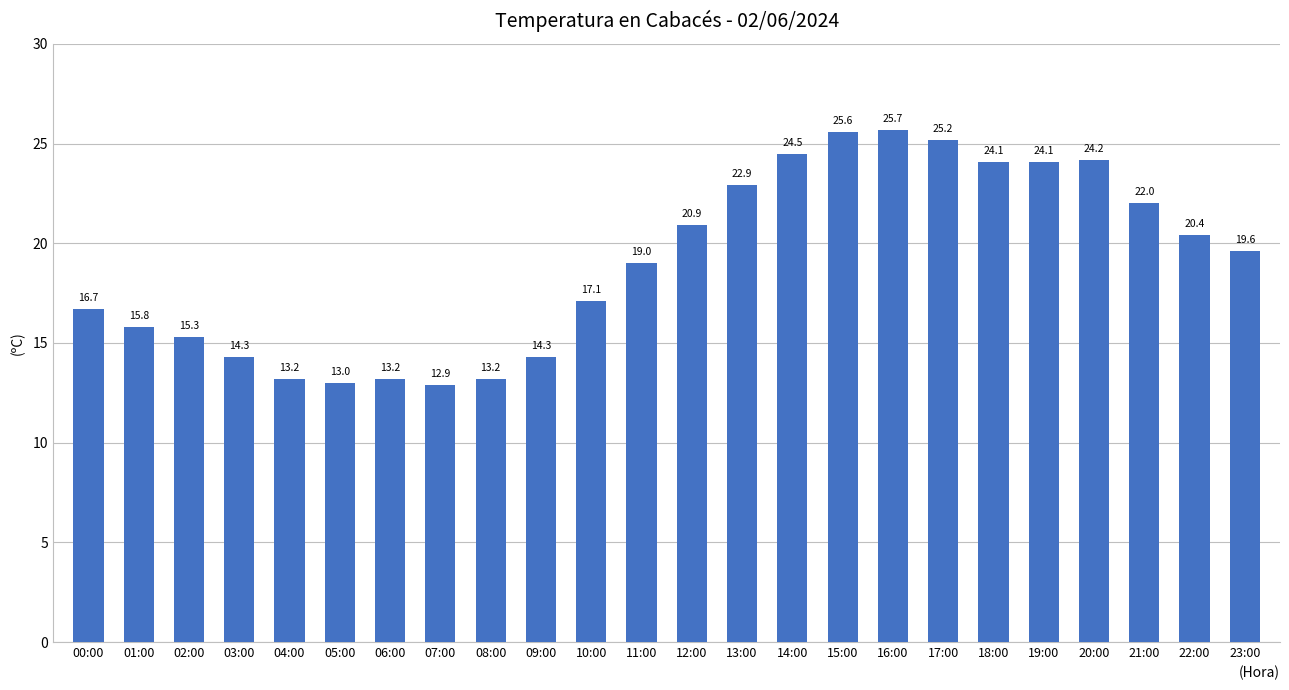

What is the greatest value displayed?

25.7